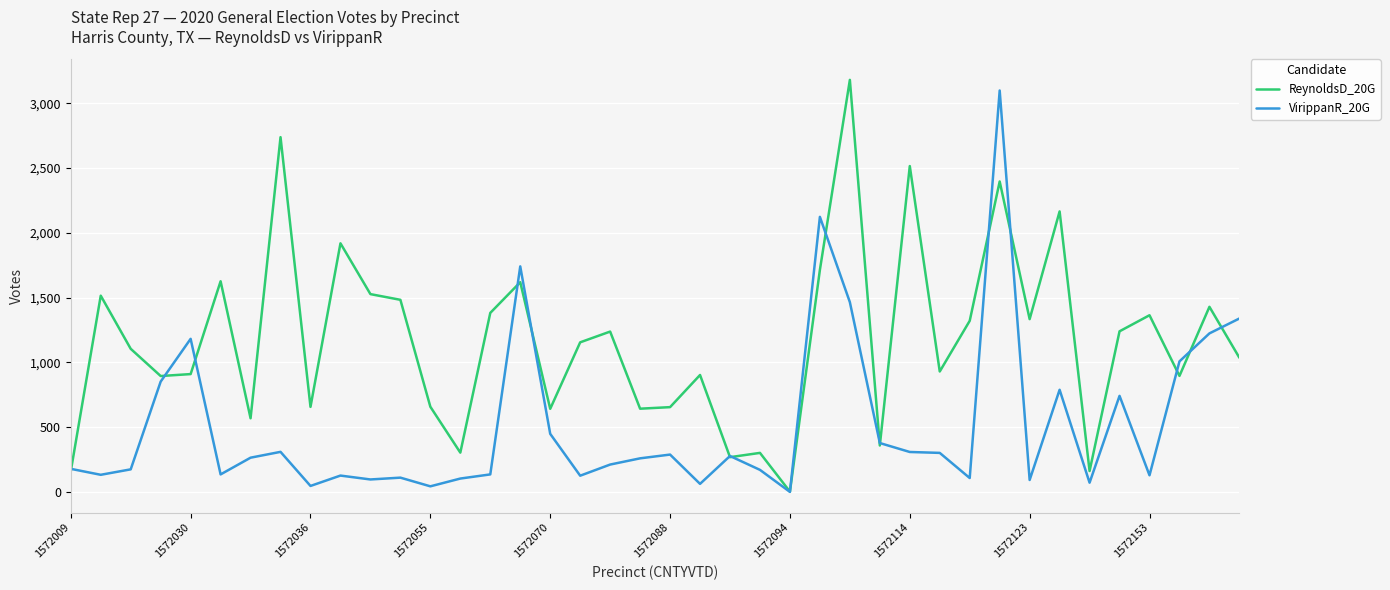

Which series has the largest total across all categories?

ReynoldsD_20G